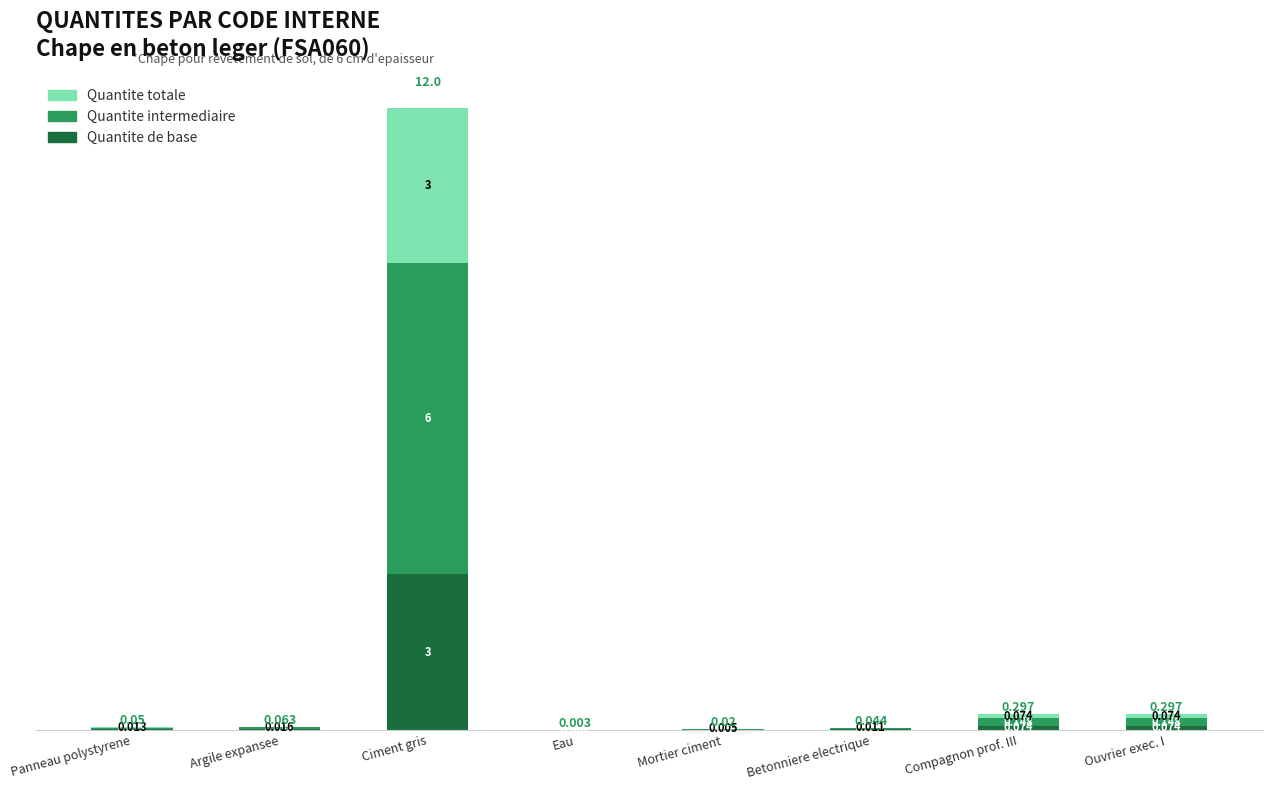

What is the total value across all series at Ciment gris?

12.0